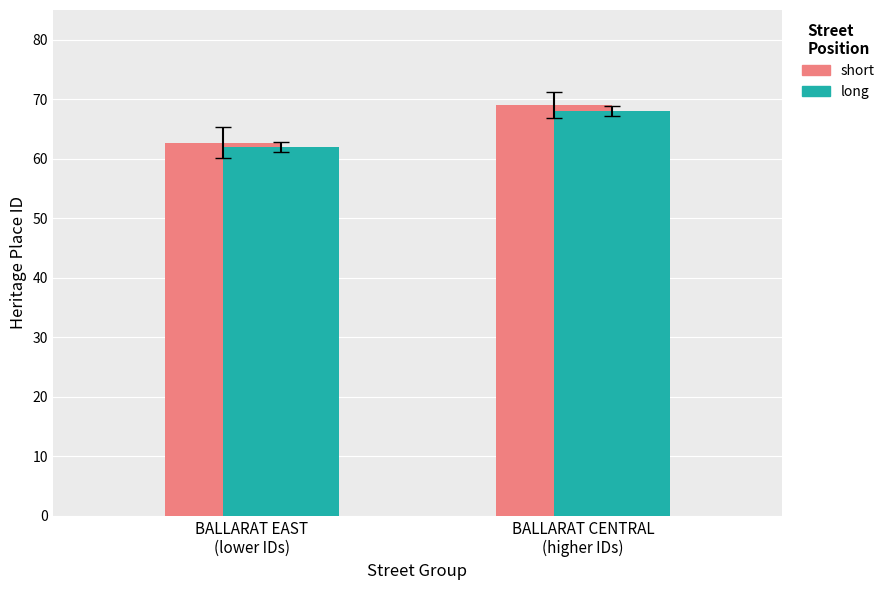

Between BALLARAT EAST
(lower IDs) and BALLARAT CENTRAL
(higher IDs), which series saw the biggest shift?

short